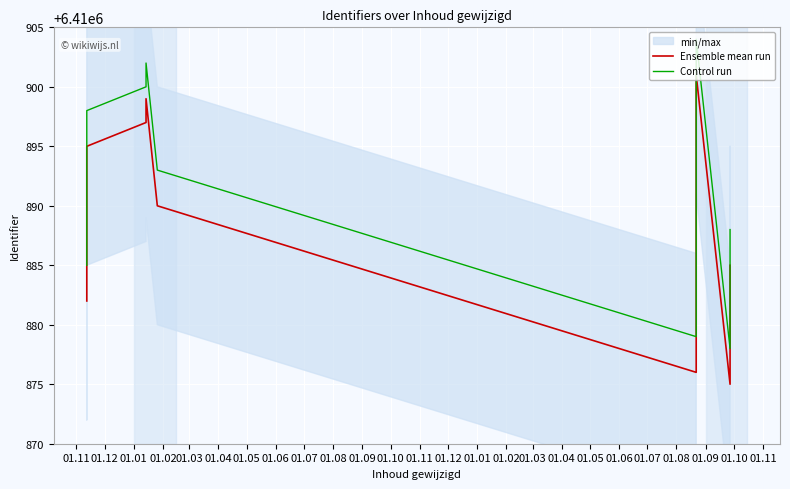

What are all the series names shown in the legend?

Ensemble mean run, Control run